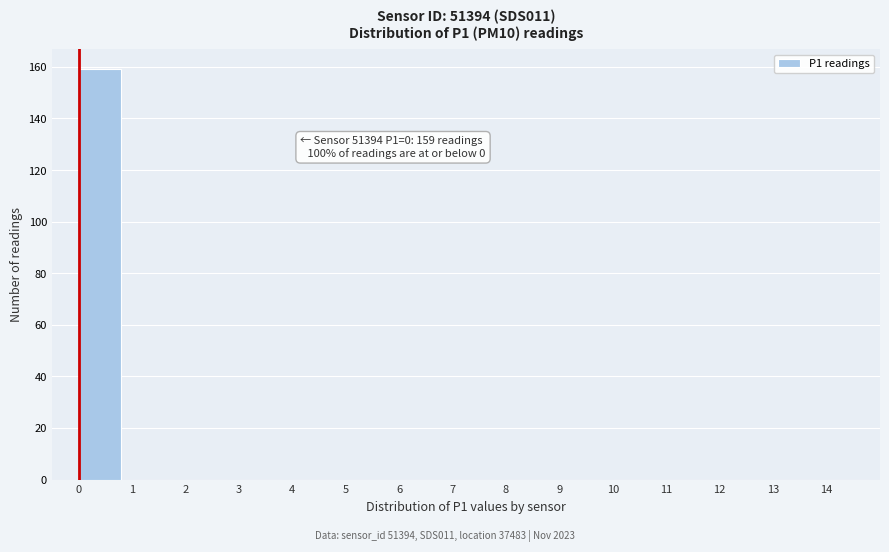

Which range on the x-axis has the tallest bar?

0 to 1